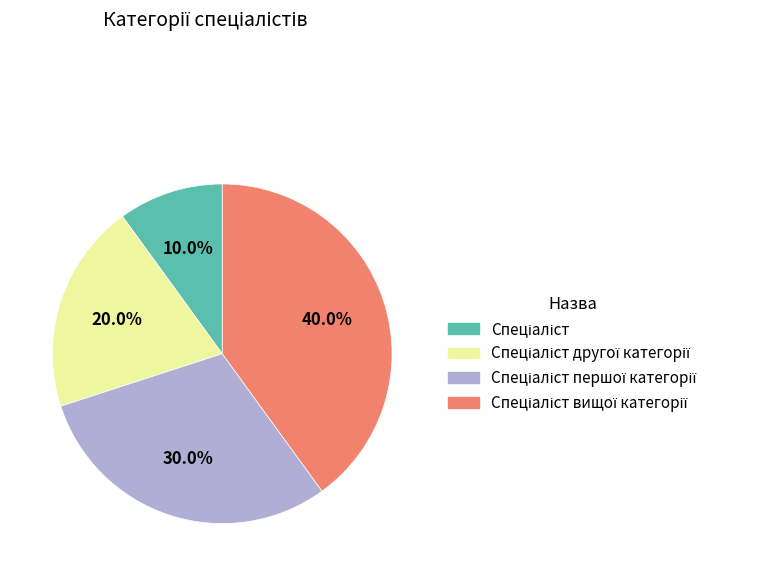

Is there any slice that represents more than half of the pie?

No